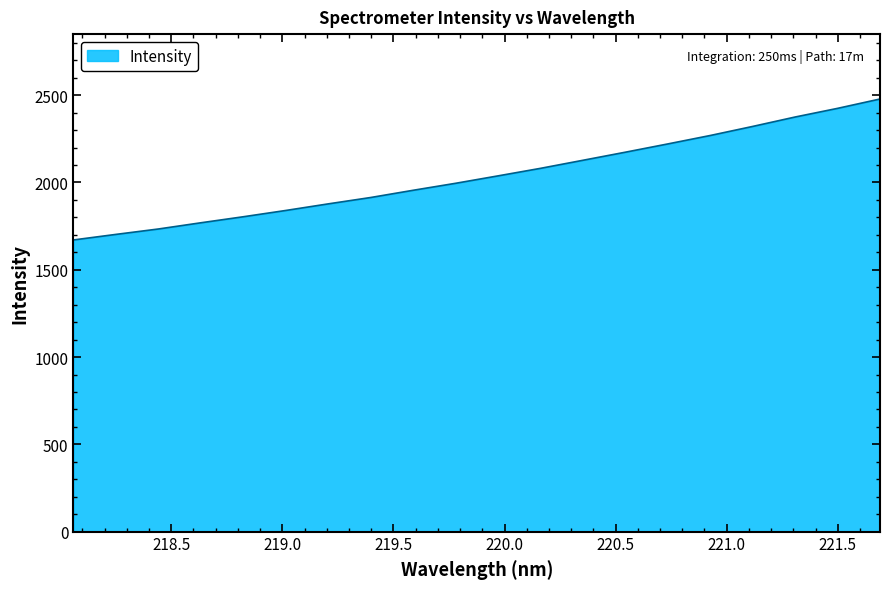

Does the chart have visible grid lines?

No